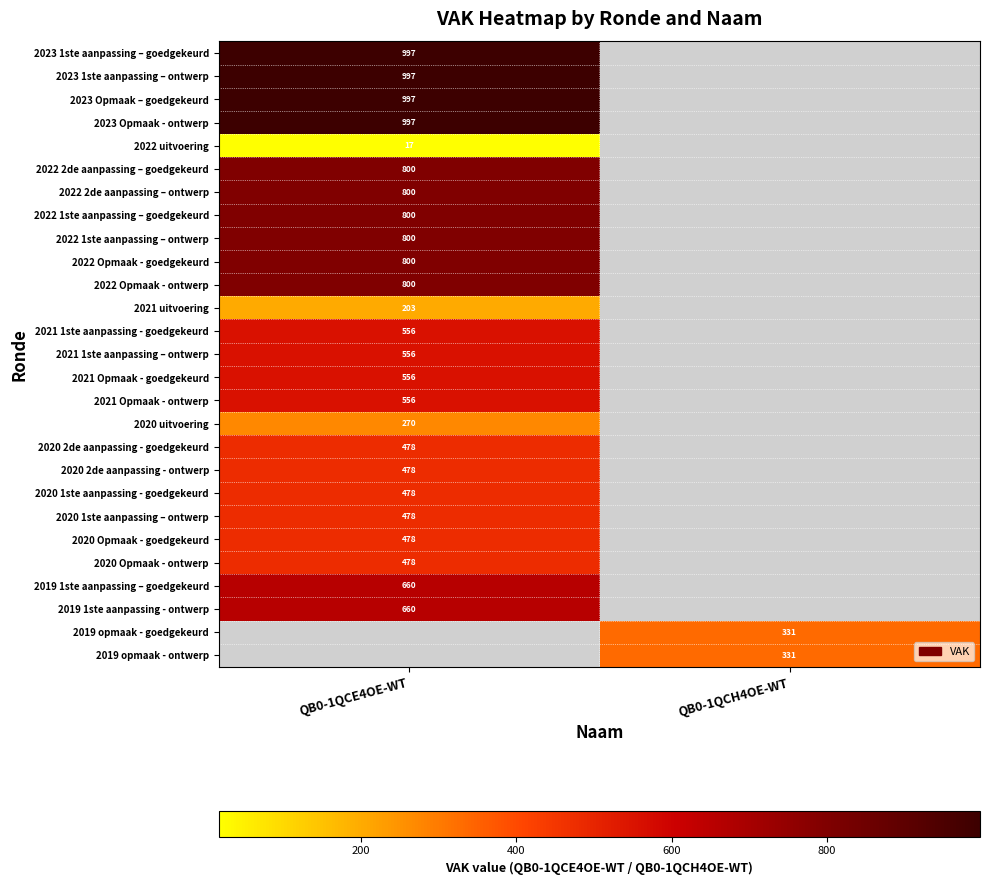

What is the spread (max minus min) of values at QB0-1QCE4OE-WT?

980.0